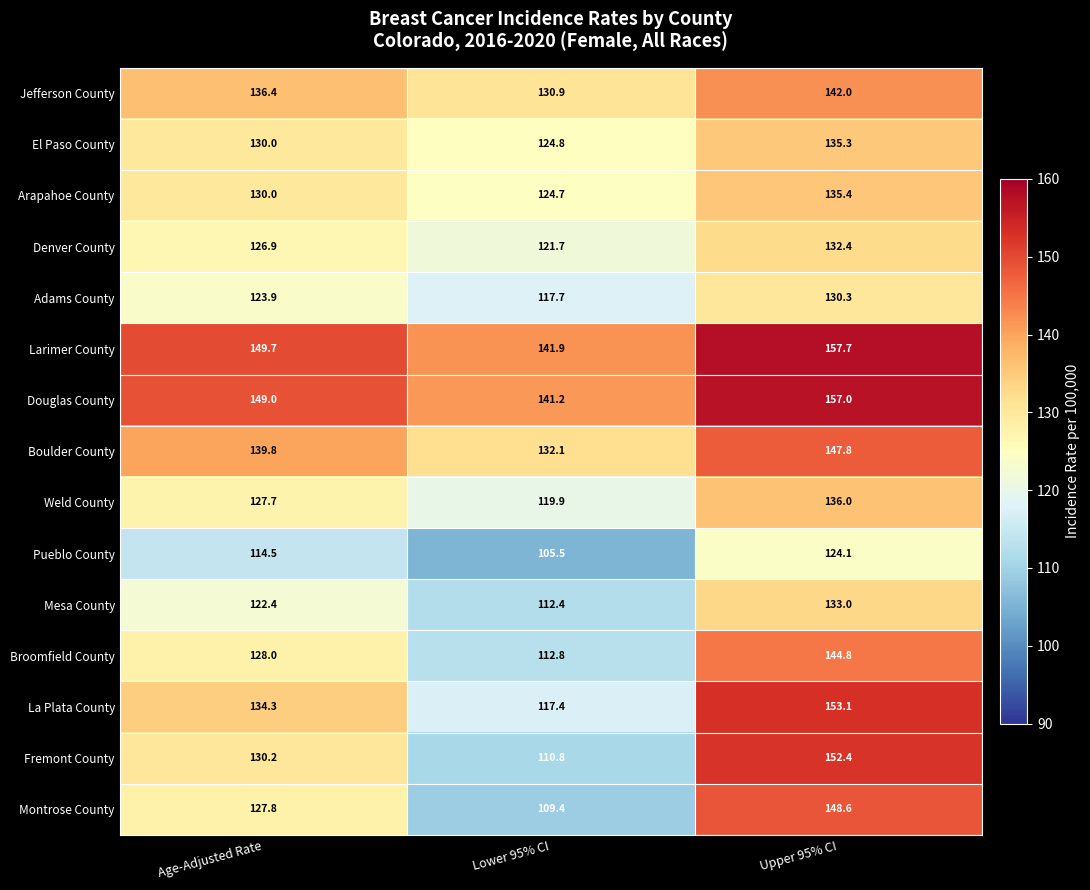

What is the total value across all series at Upper 95% CI?

2129.9